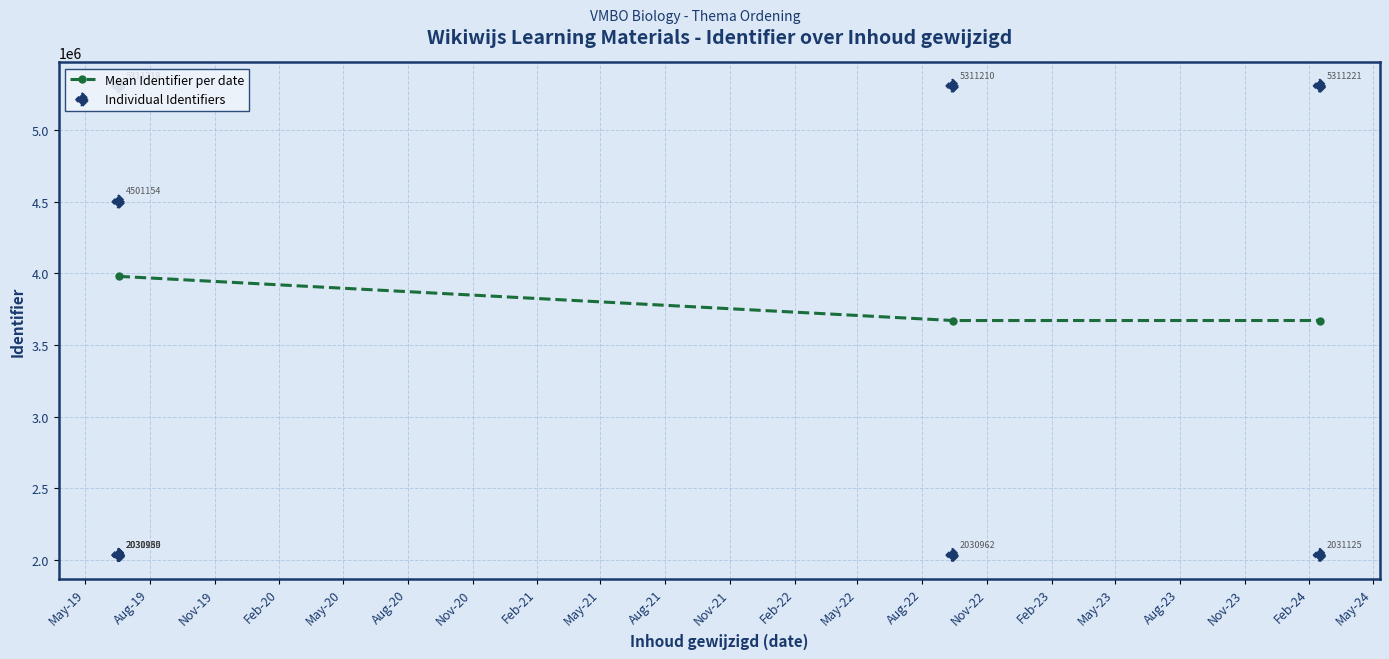

What is the minimum value for Mean Identifier per date?

3671086.0